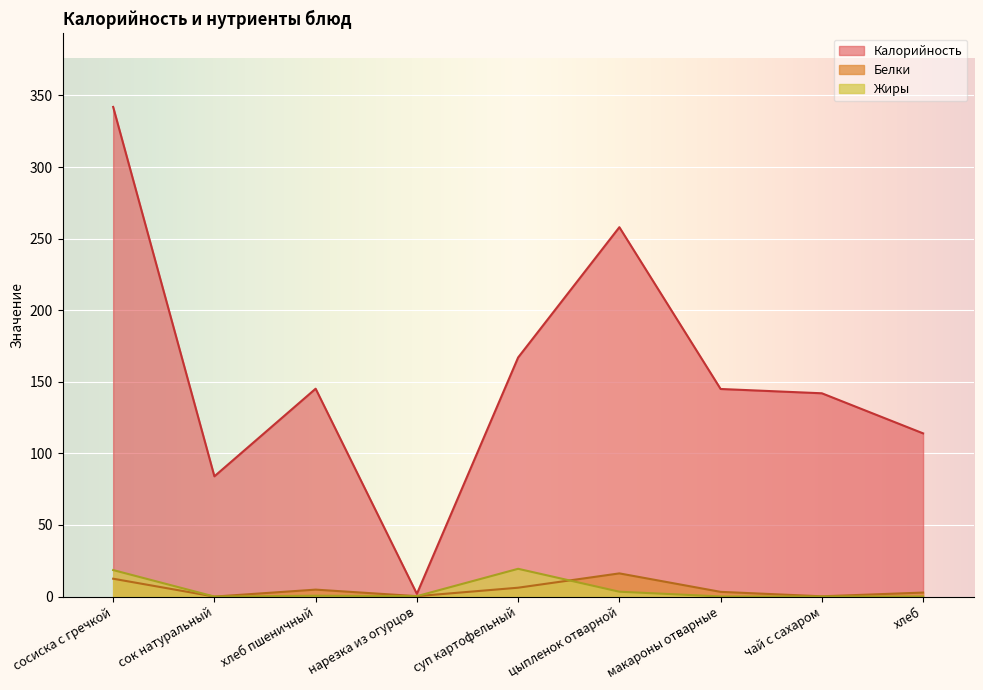

True or false: Калорийность and Белки cross at least once.

False